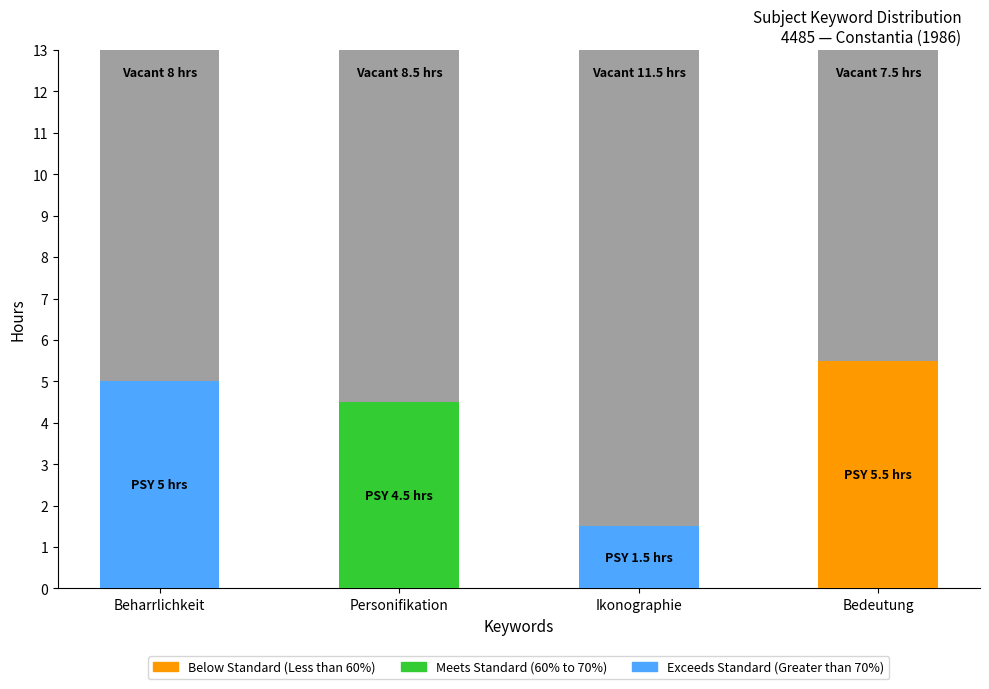

Which label corresponds to the largest value in the chart?

Ikonographie